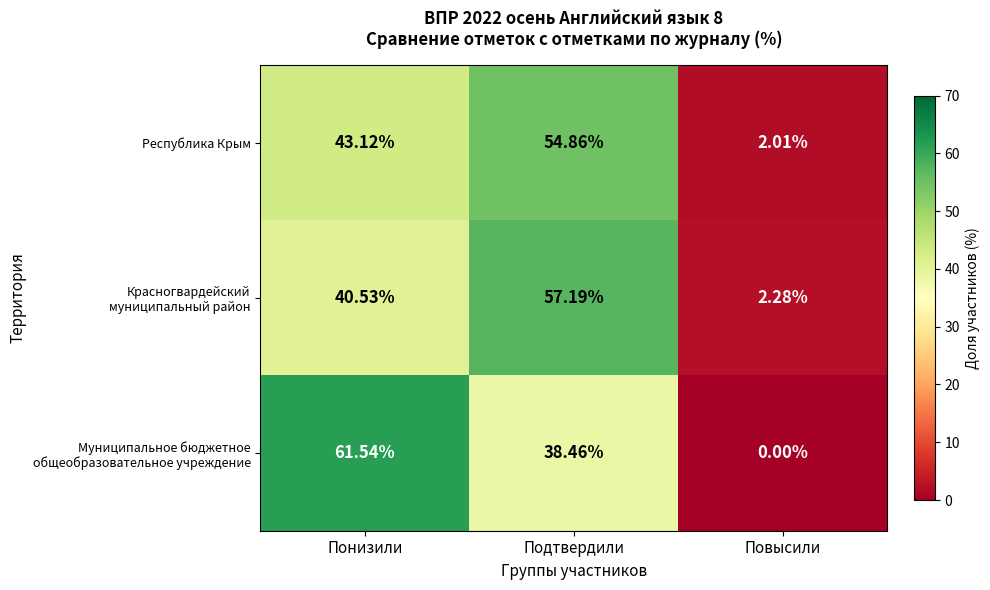

At which label does Республика Крым reach its minimum?

Повысили